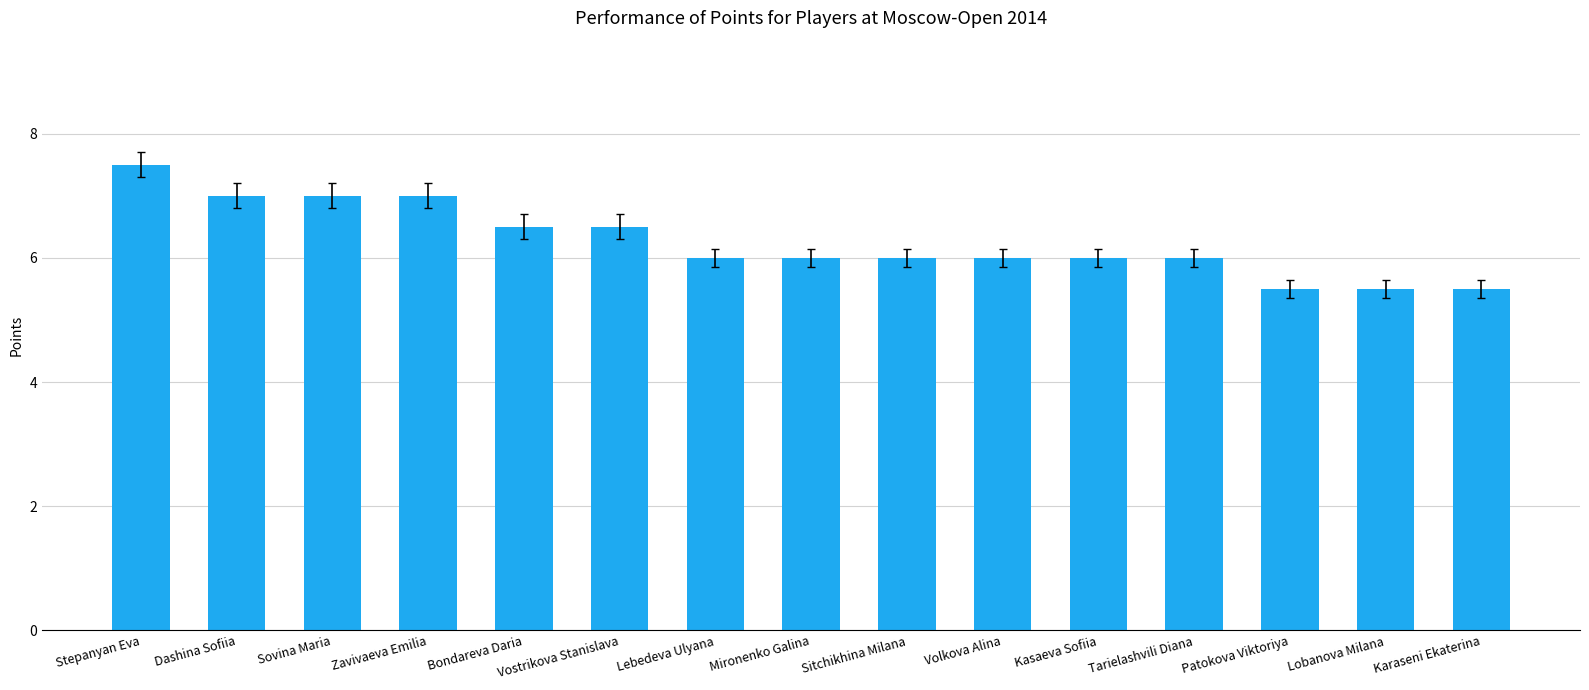

What is the greatest value displayed?

7.5